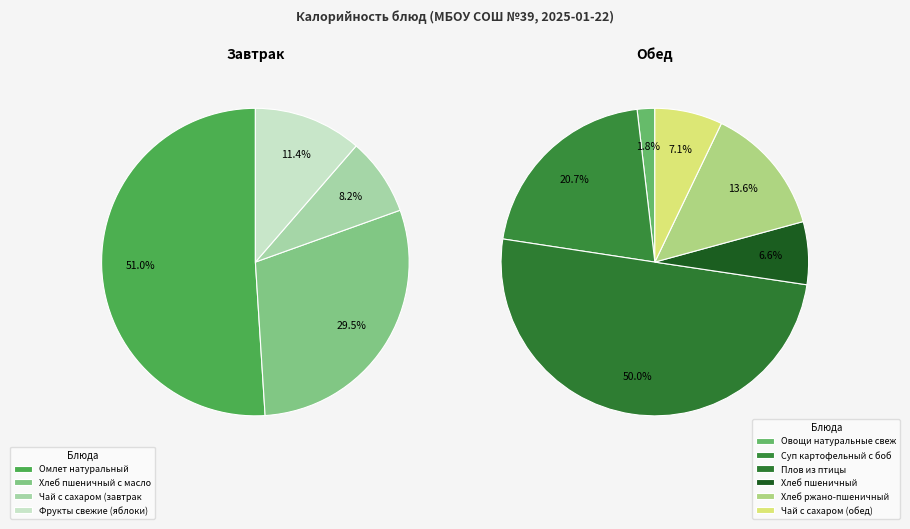

Is there a majority slice in this chart?

No